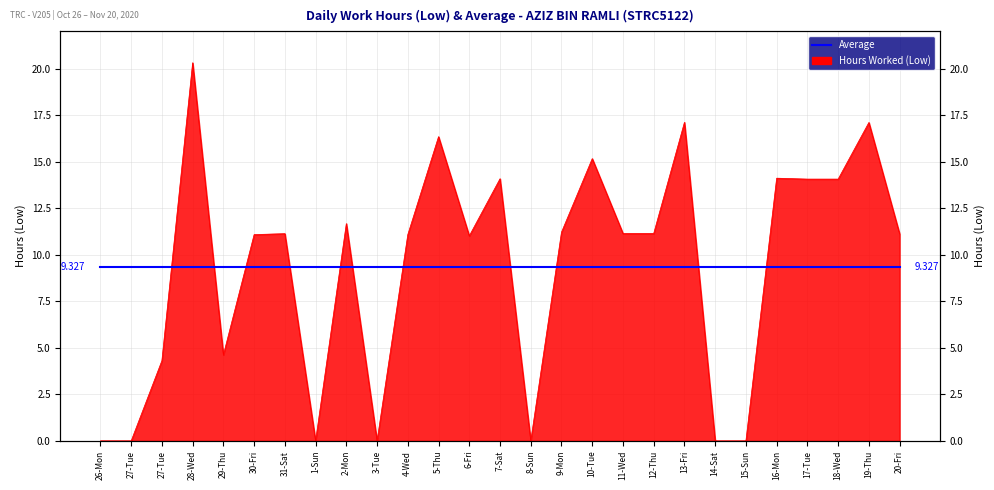

The value at 17-Tue is 4.2. True or false?

False